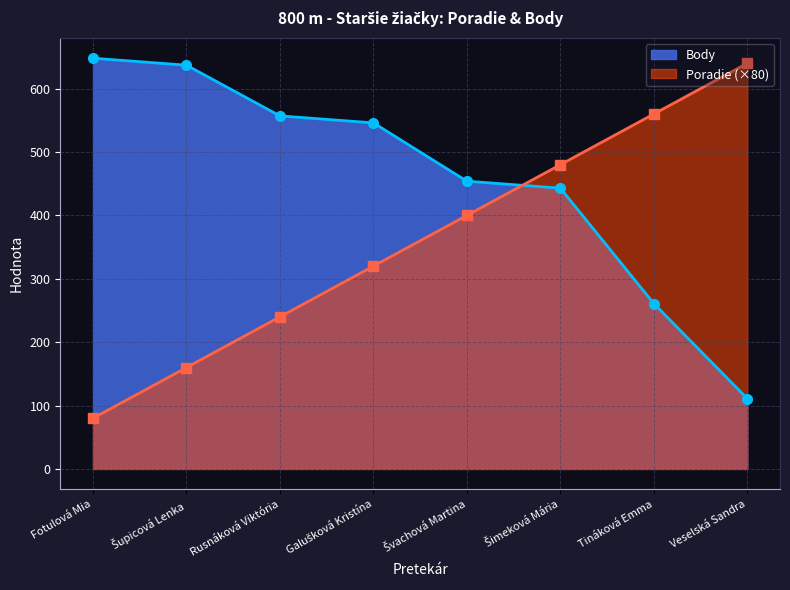

What is the difference between the Body values at Fotulová Mia and Tináková Emma?

387